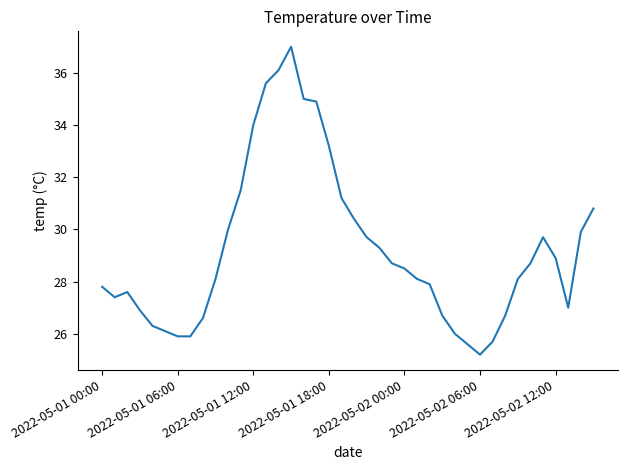

How many lines are shown in the chart?

1